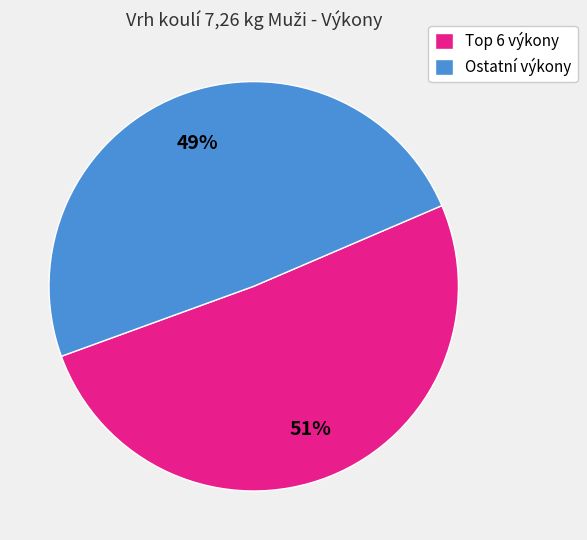

To the nearest percent, what portion does Ostatní výkony represent?

49%